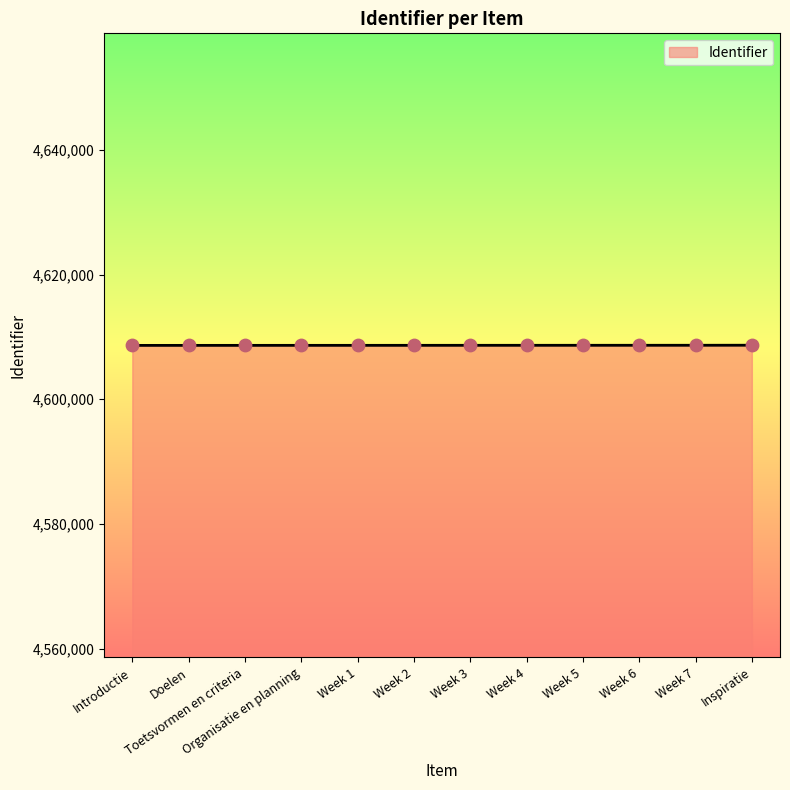

What is the change in value from Week 7 to Inspiratie?

+8